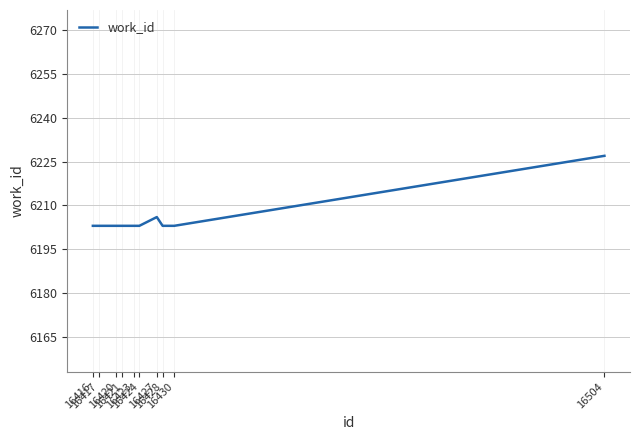

What is the ratio of the value at 16504 to the value at 16424?

1.0